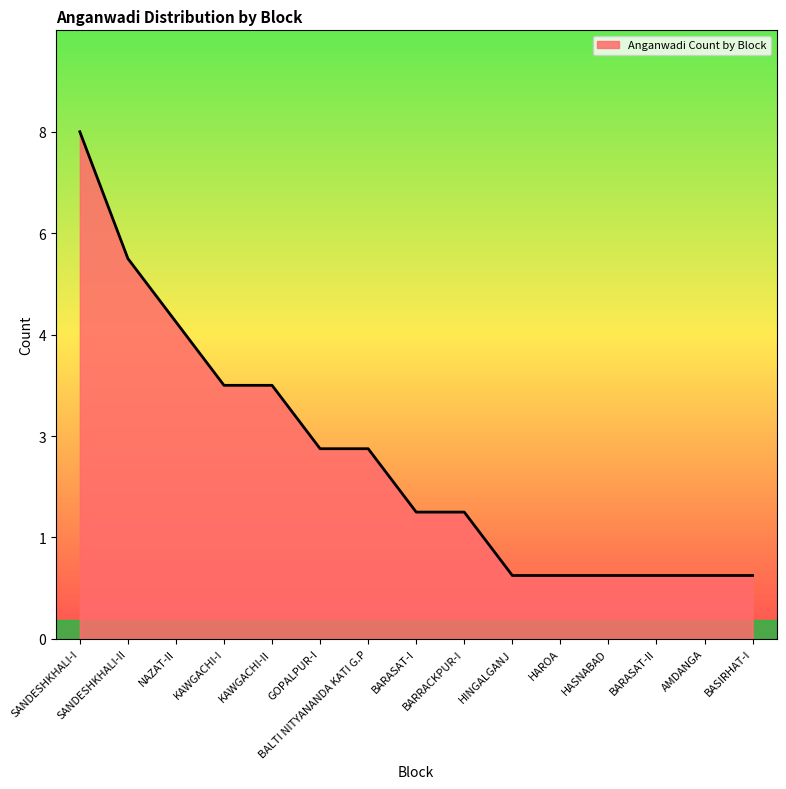

Rank the categories by value from highest to lowest.

SANDESHKHALI-I, SANDESHKHALI-II, NAZAT-II, KAWGACHI-I, KAWGACHI-II, GOPALPUR-I, BALTI NITYANANDA KATI G.P, BARASAT-I, BARRACKPUR-I, HINGALGANJ, HAROA, HASNABAD, BARASAT-II, AMDANGA, BASIRHAT-I